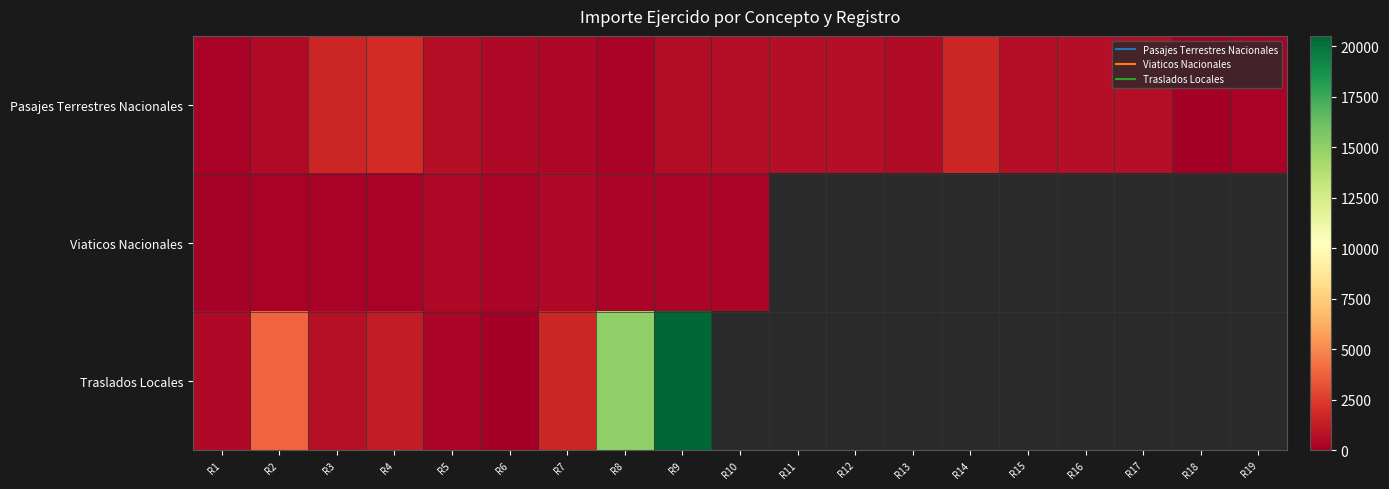

At how many categories does at least one series exceed 18521?

1